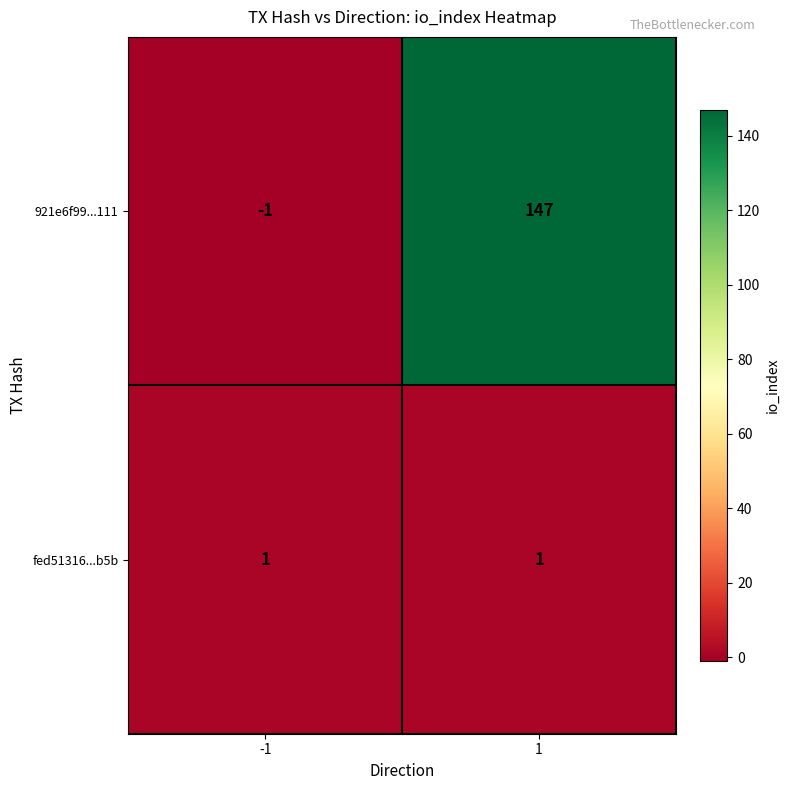

At which category does the chart reach its minimum across all series?

-1